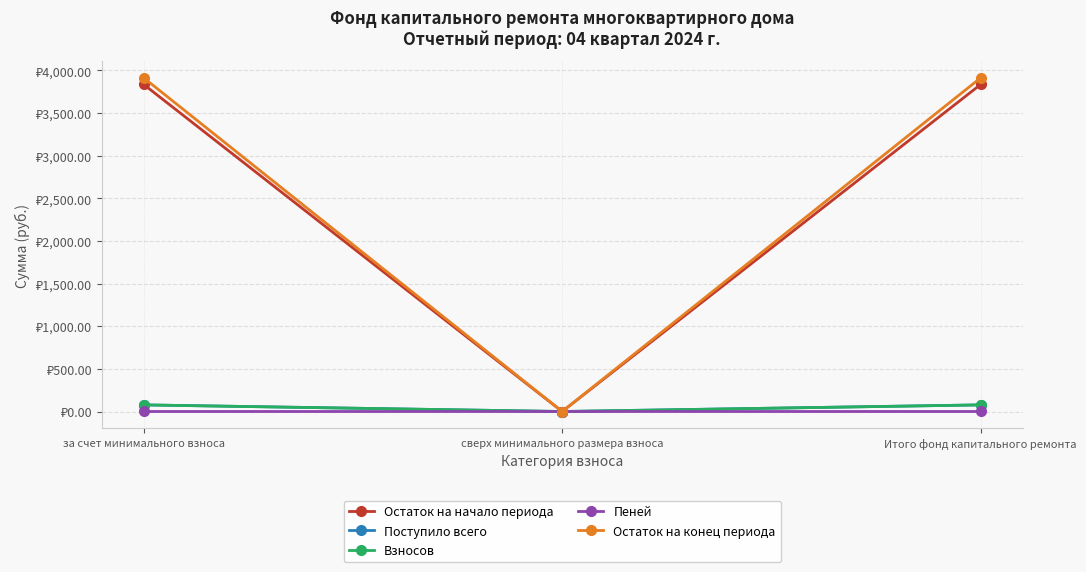

Does the chart have visible grid lines?

Yes